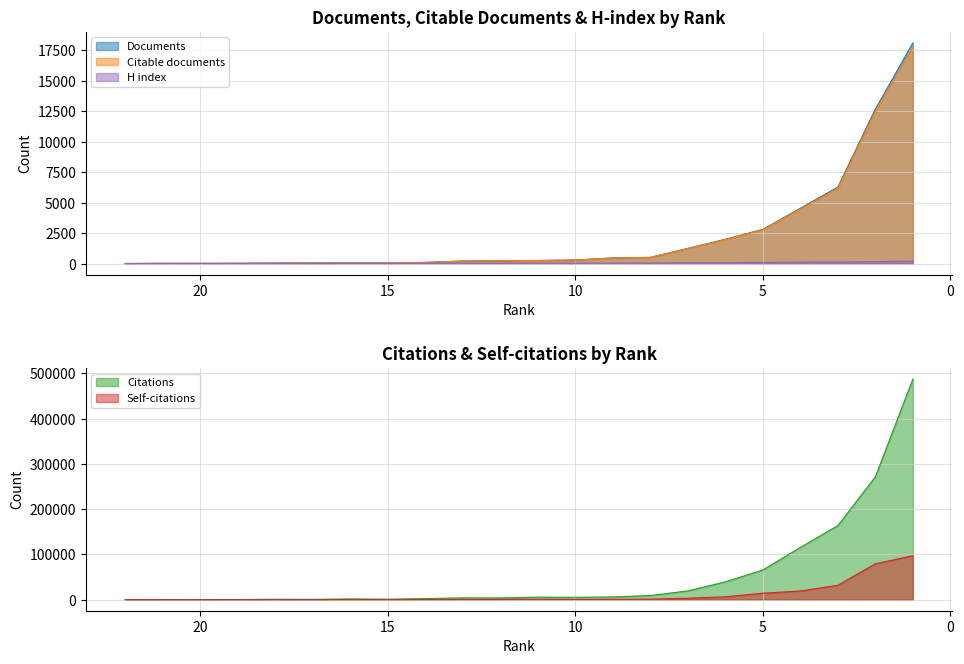

What is the average value of the H index series?

56